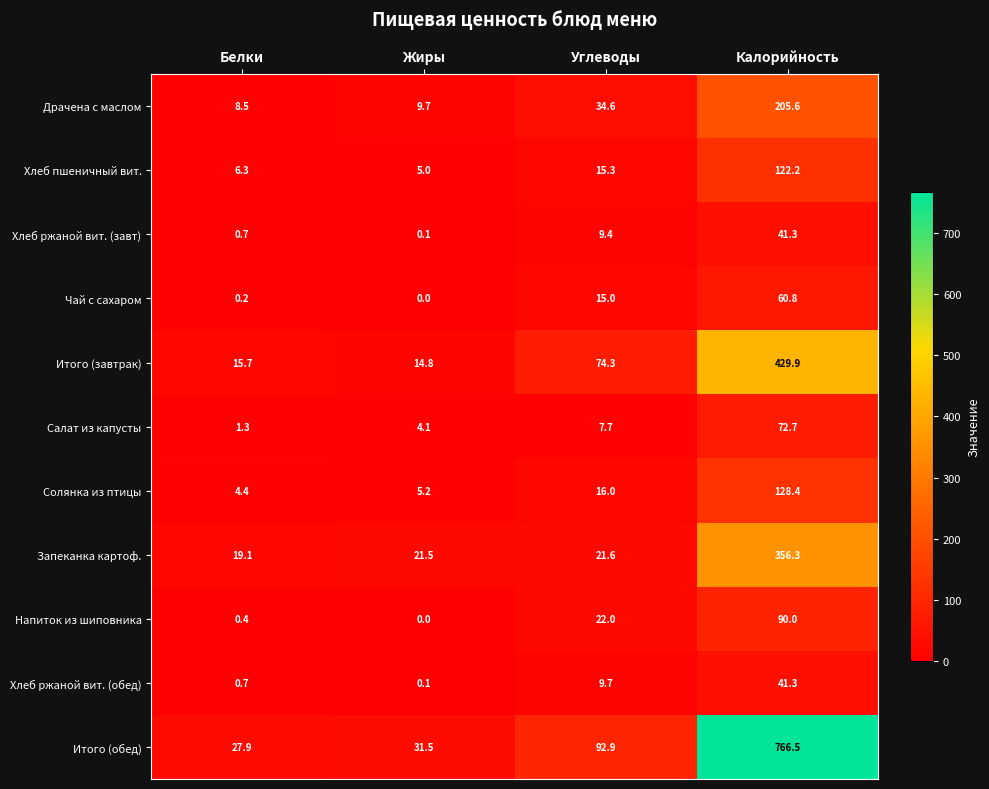

At which category does the chart reach its peak across all series?

Калорийность